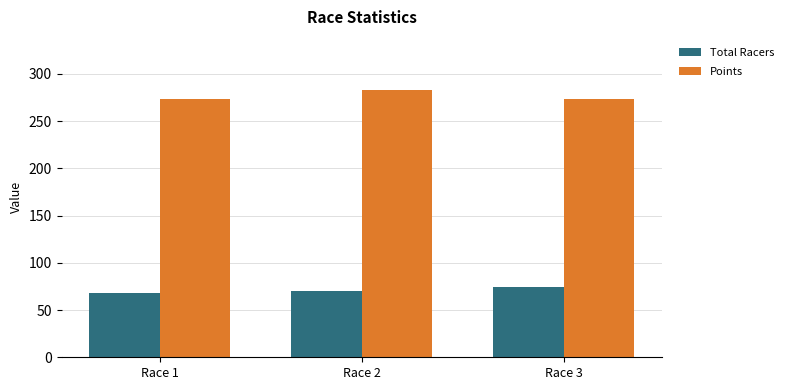

What is the spread (max minus min) of values at Race 1?

204.8